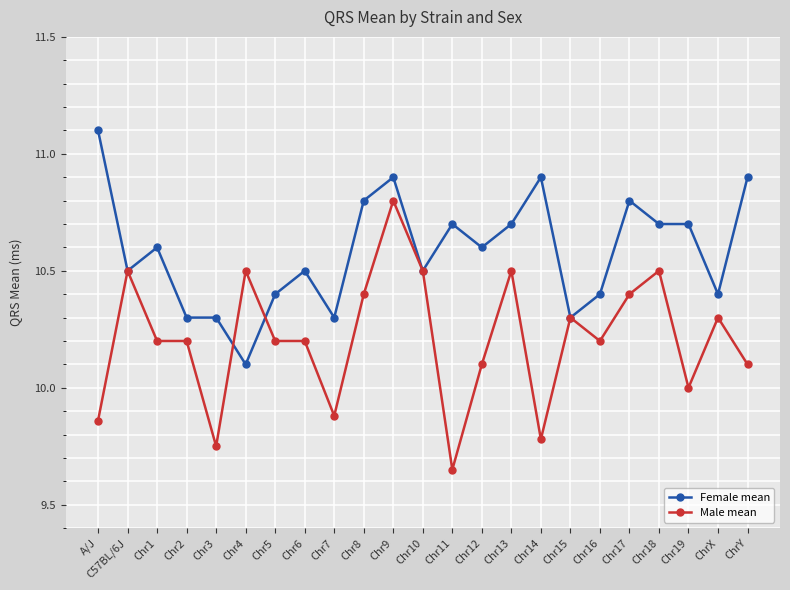

Is the value of Female mean at Chr2 greater than the value of Male mean at Chr1?

Yes